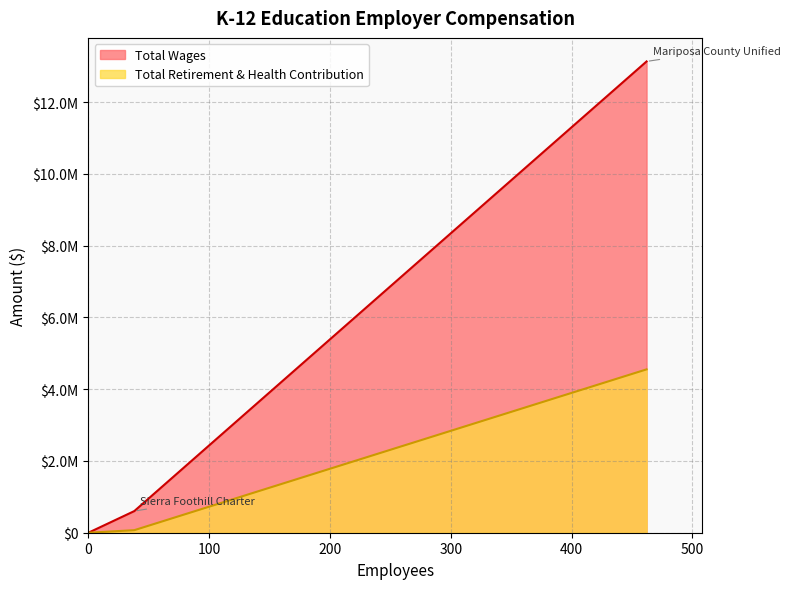

Count the number of data series in this chart.

2